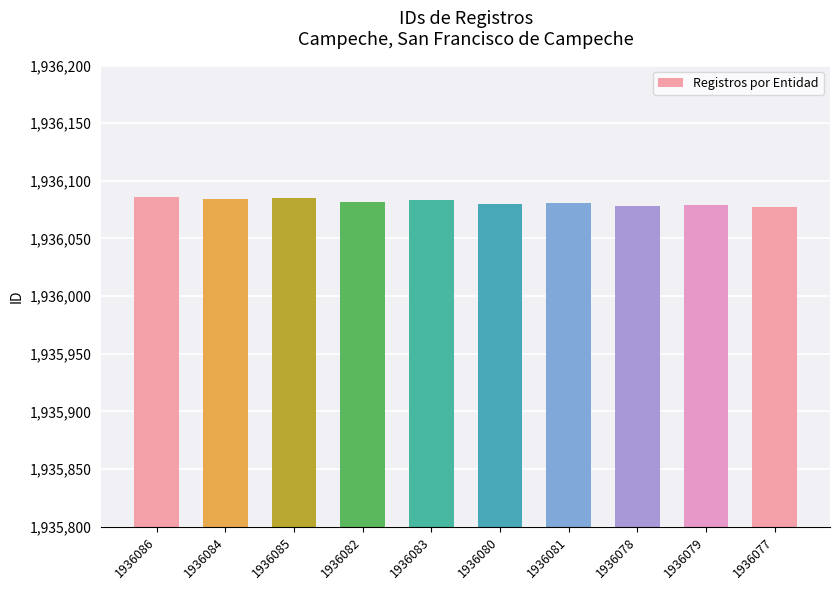

How many values are below 1936082?

5